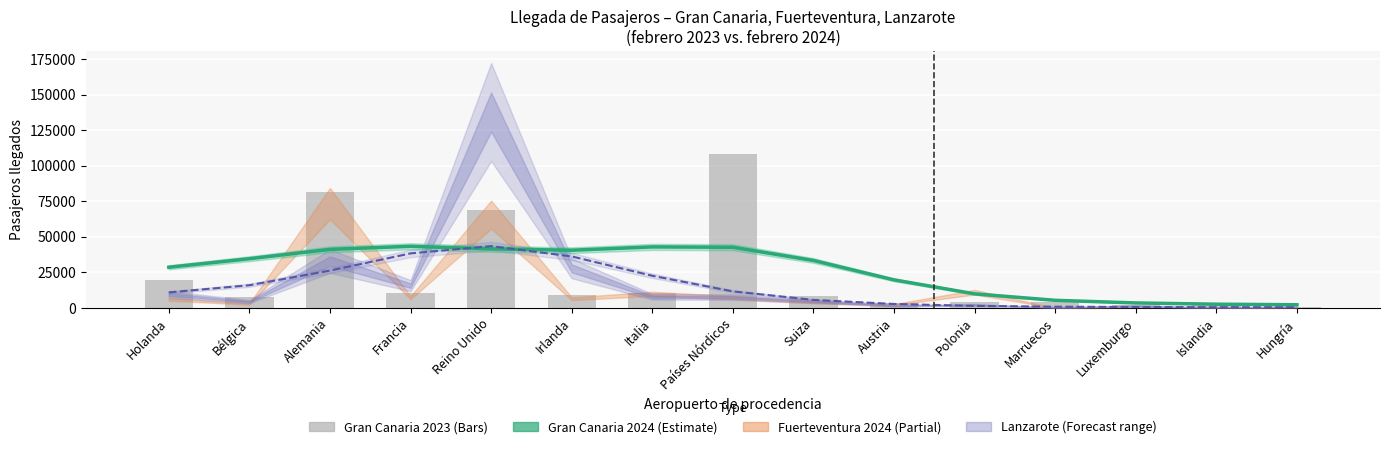

Count the number of categories in the chart.

15